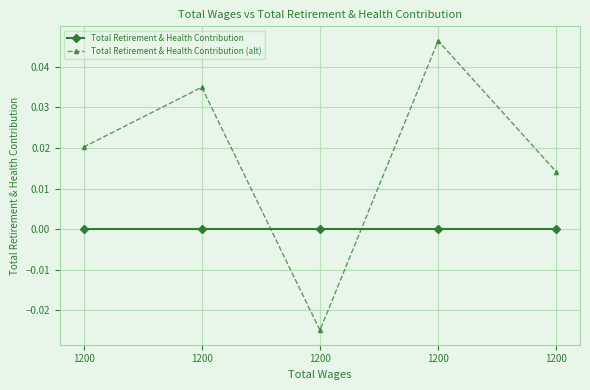

At which label is Total Retirement & Health Contribution closest to 0?

1200